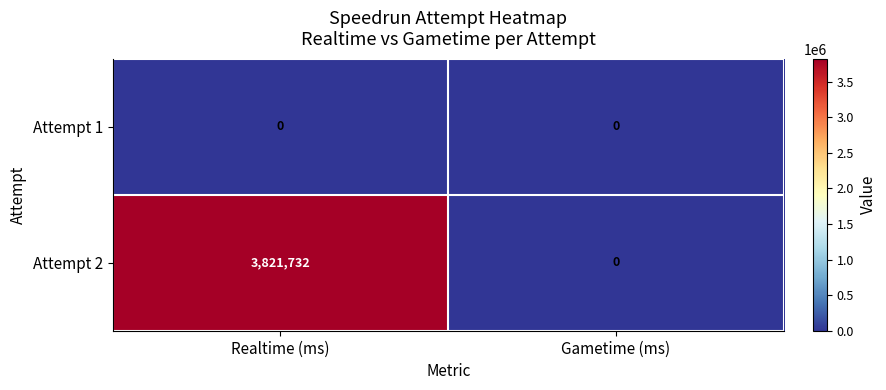

At which category is the sum across all series the highest?

Realtime (ms)